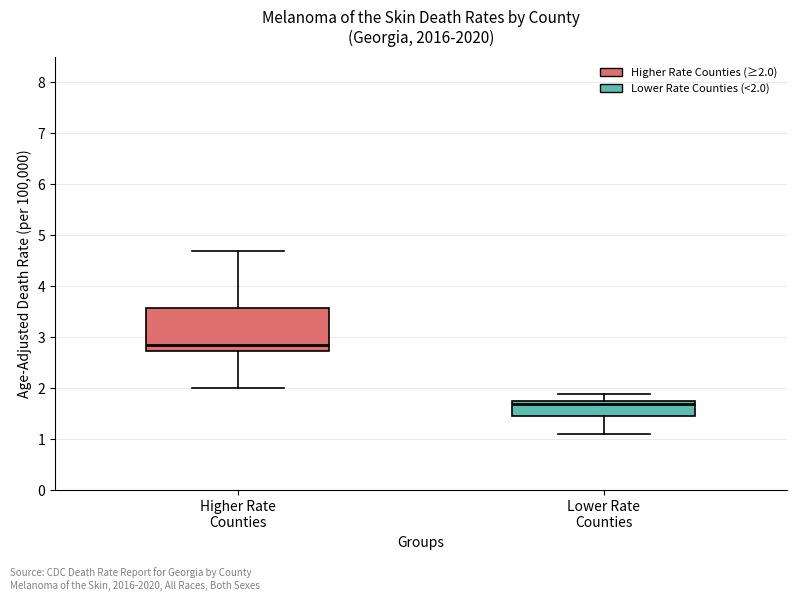

Reading left to right, read every box against the y-axis: the position of its median line, the range the box covers, and the ends of its whiskers. The values are not printed on the chart, so give them approximately, as read against the axis.

Higher Rate Counties: median 2.9, box 2.7 to 3.6, whiskers 2.0 to 4.7
Lower Rate Counties: median 1.7, box 1.5 to 1.8, whiskers 1.1 to 1.9